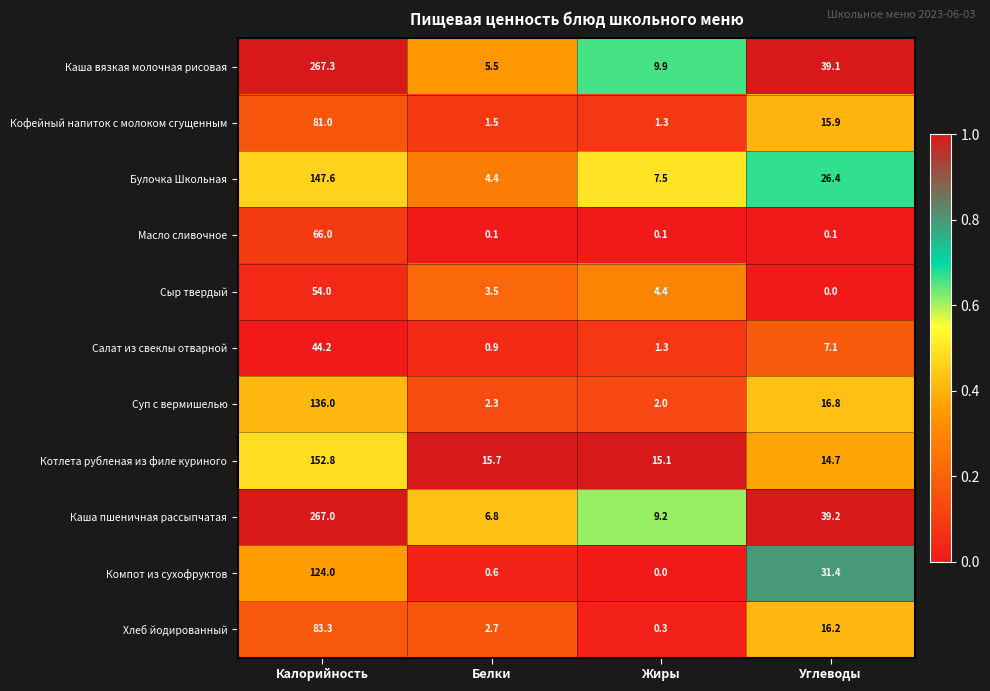

Which series changed the most between Калорийность and Углеводы?

Каша вязкая молочная рисовая